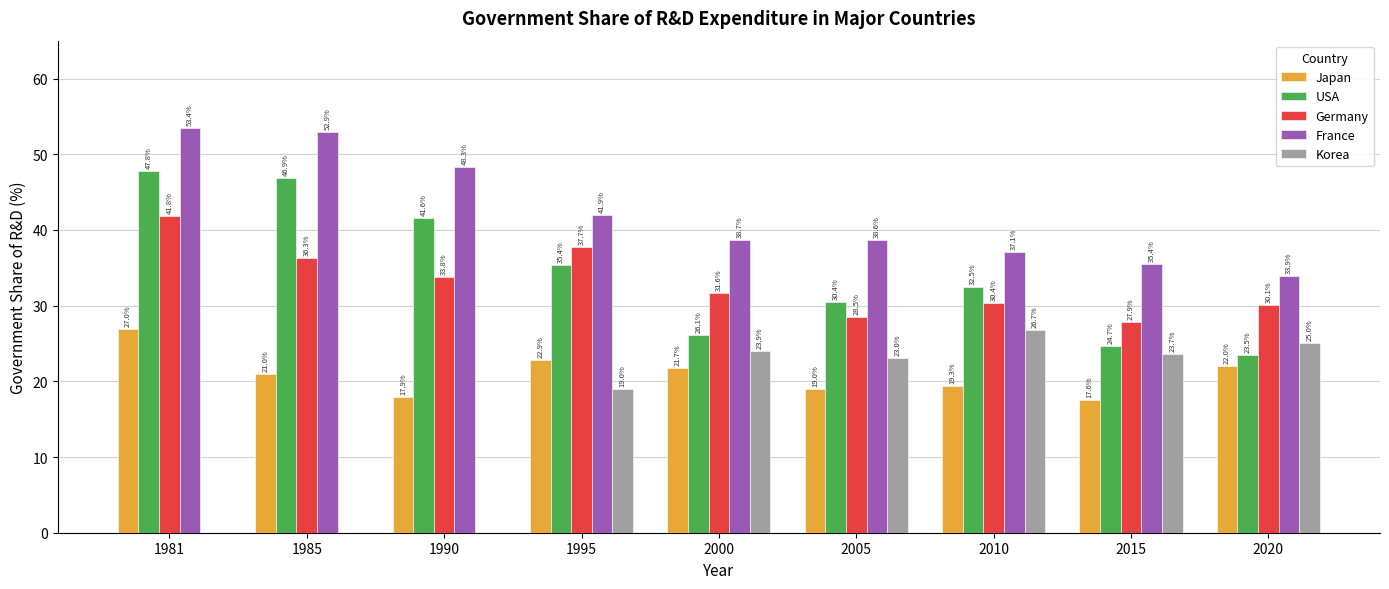

Are the bars horizontal?

No